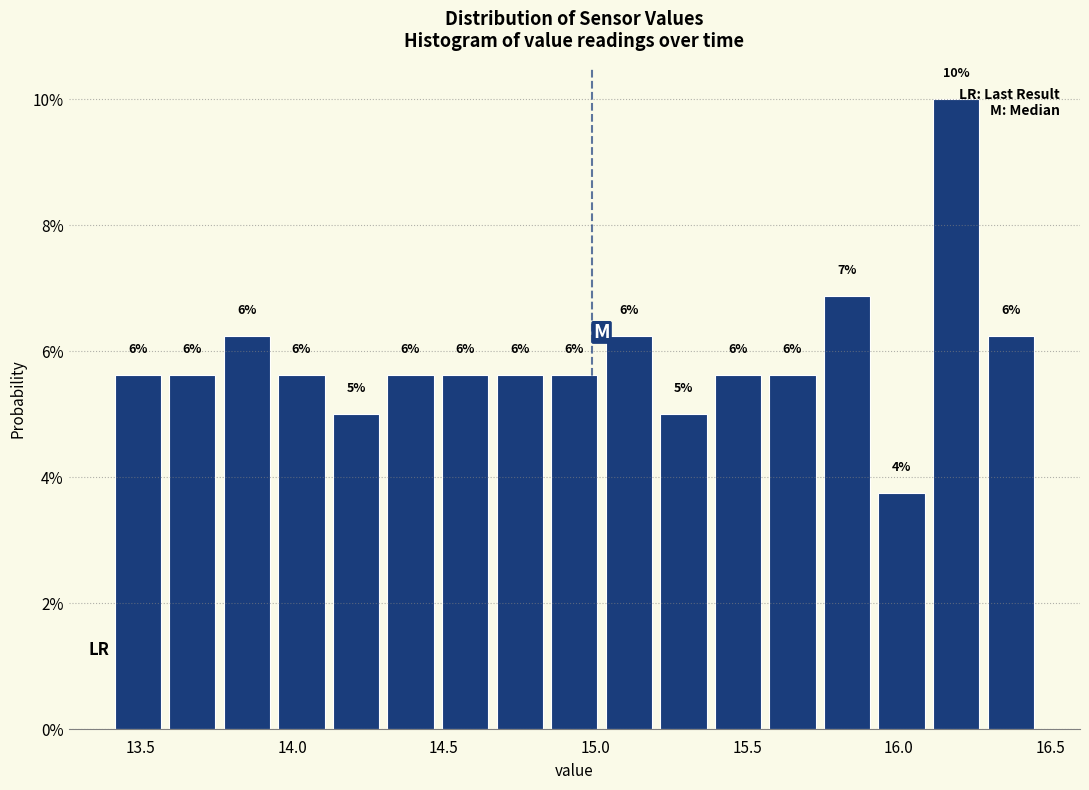

Read against the x-axis, roughly where is the centre of the tallest bar?

16.20